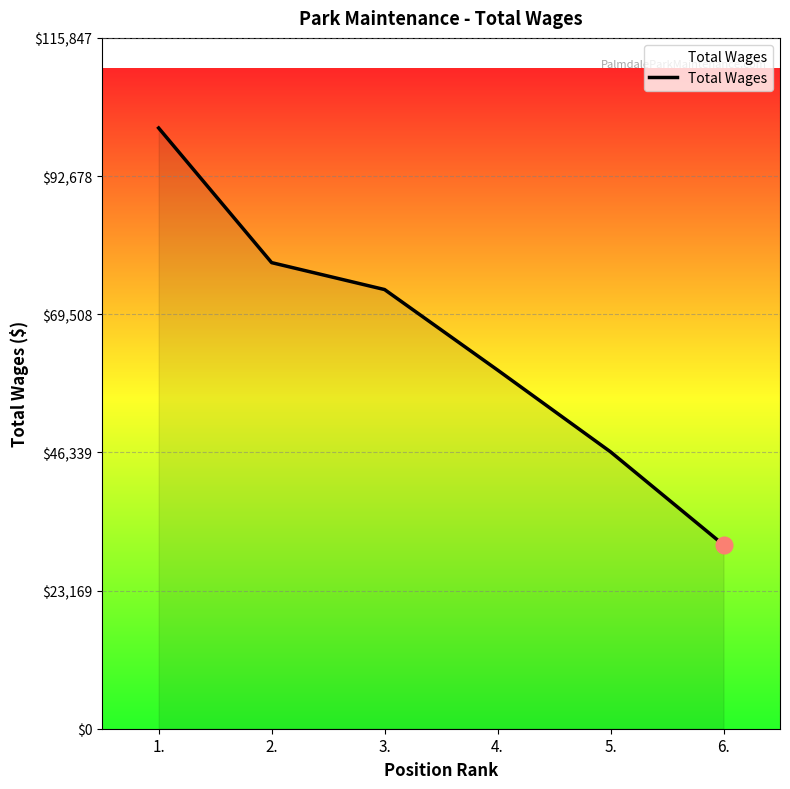

Rank the categories by value from lowest to highest.

6., 5., 4., 3., 2., 1.